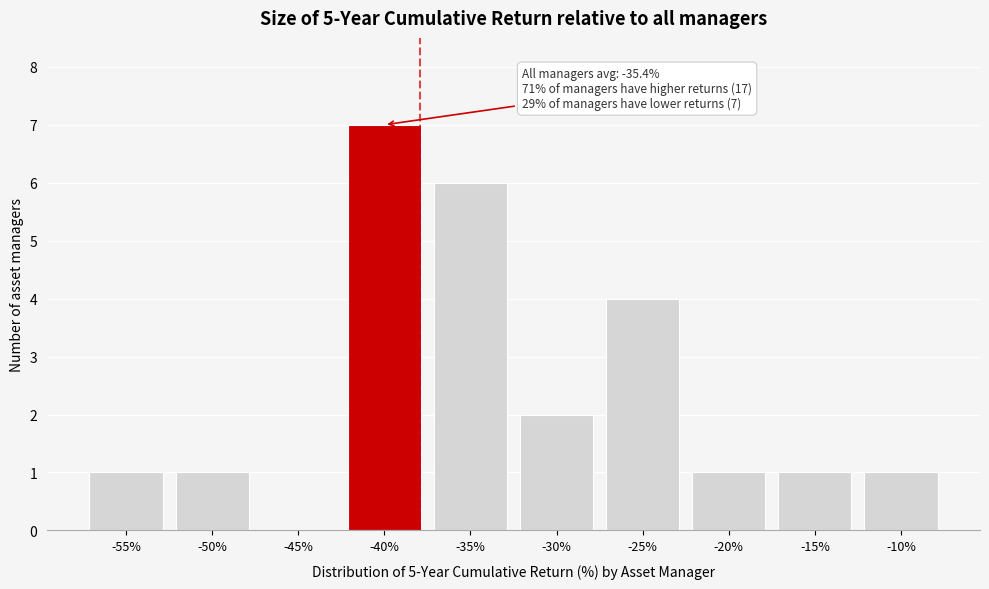

Reading left to right, list all the values displayed in this chart.

-55%=1	-50%=1	-45%=0	-40%=7	-35%=6	-30%=2	-25%=4	-20%=1	-15%=1	-10%=1